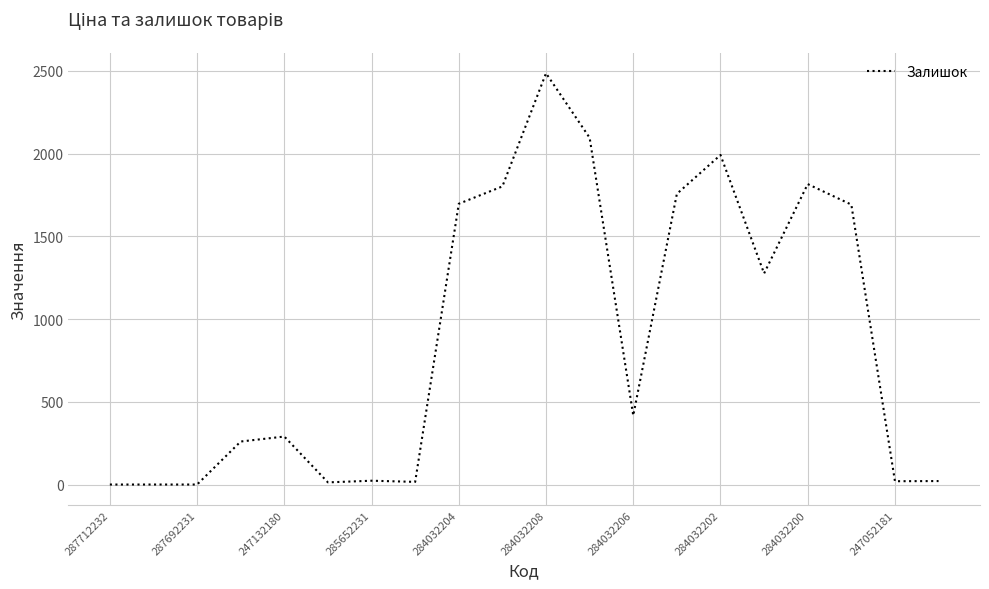

What is the difference between the maximum and minimum values?

2486